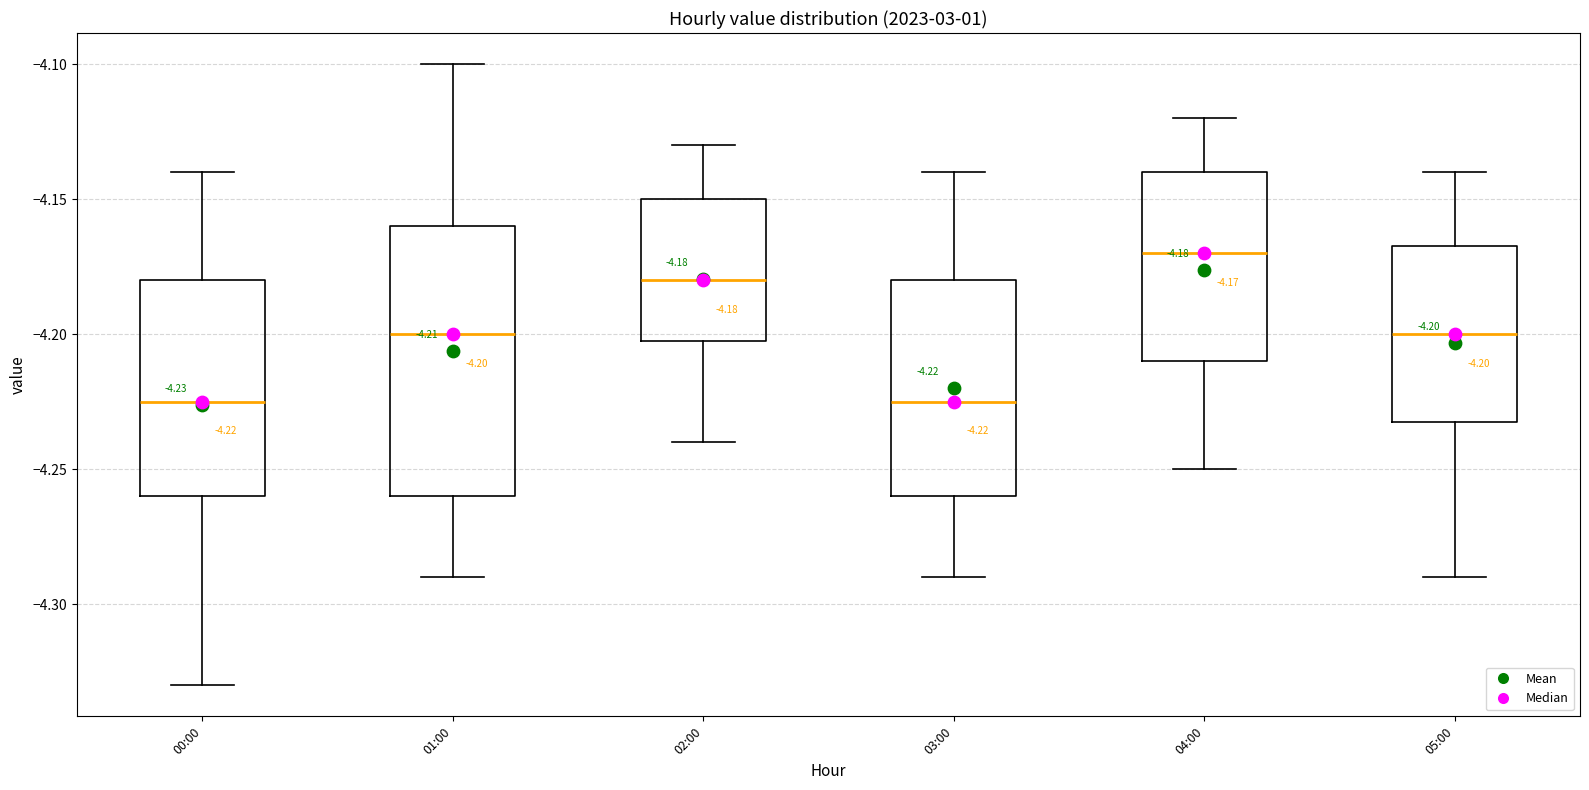

Which box is the tallest, from its lower edge to its upper edge?

01:00